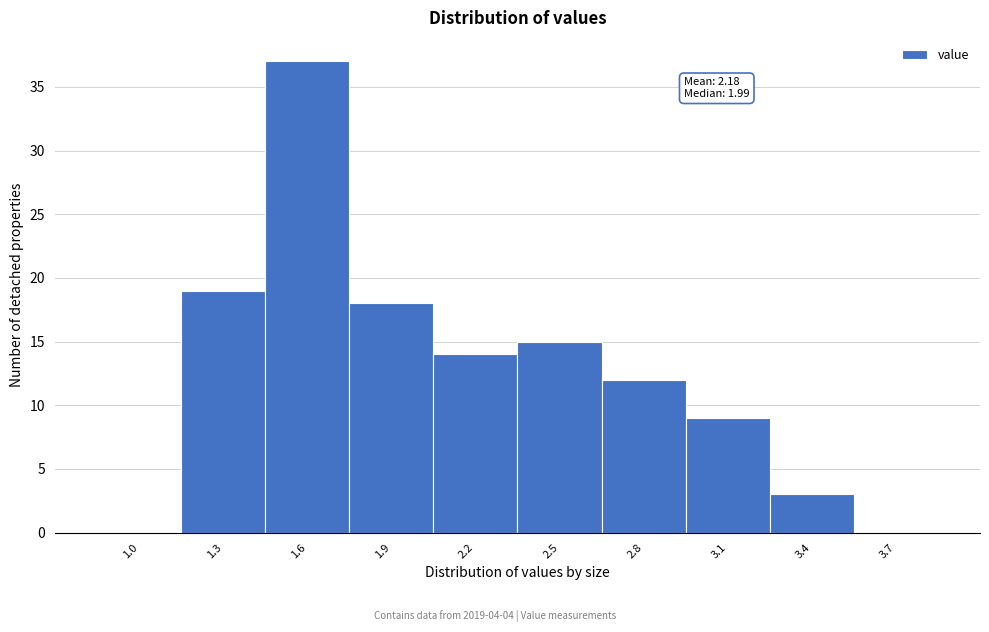

Reading left to right, extract all data points from this chart.

1.0=0	1.3=19	1.6=37	1.9=18	2.2=14	2.5=15	2.8=12	3.1=9	3.4=3	3.7=0